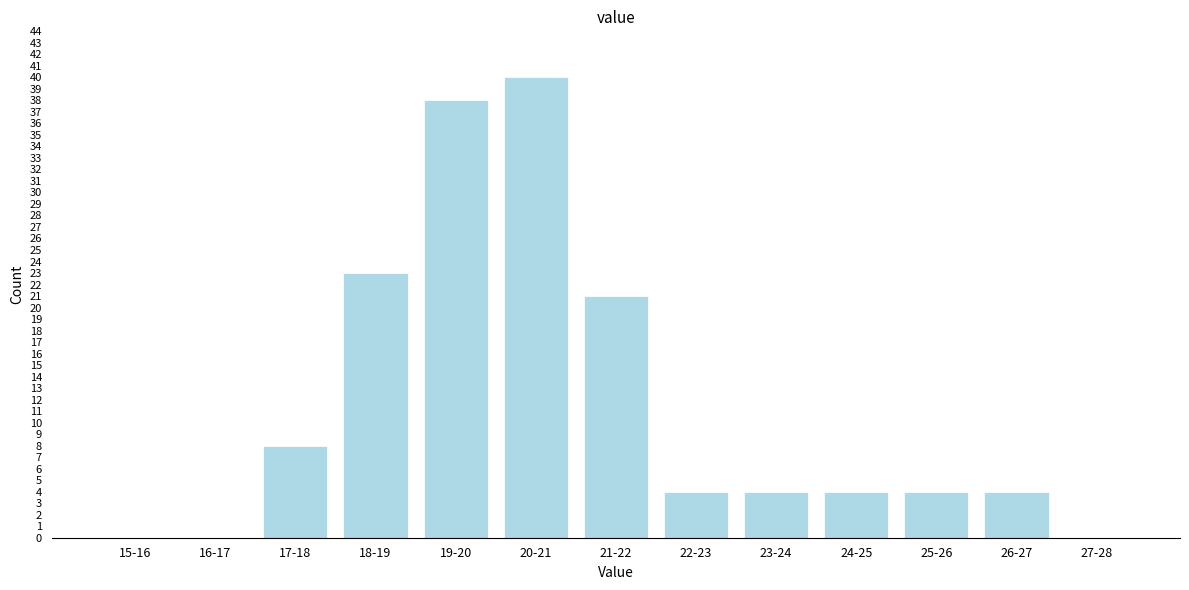

Reading left to right, what are all the values shown in this chart?

15-16=0	16-17=0	17-18=8	18-19=23	19-20=38	20-21=40	21-22=21	22-23=4	23-24=4	24-25=4	25-26=4	26-27=4	27-28=0